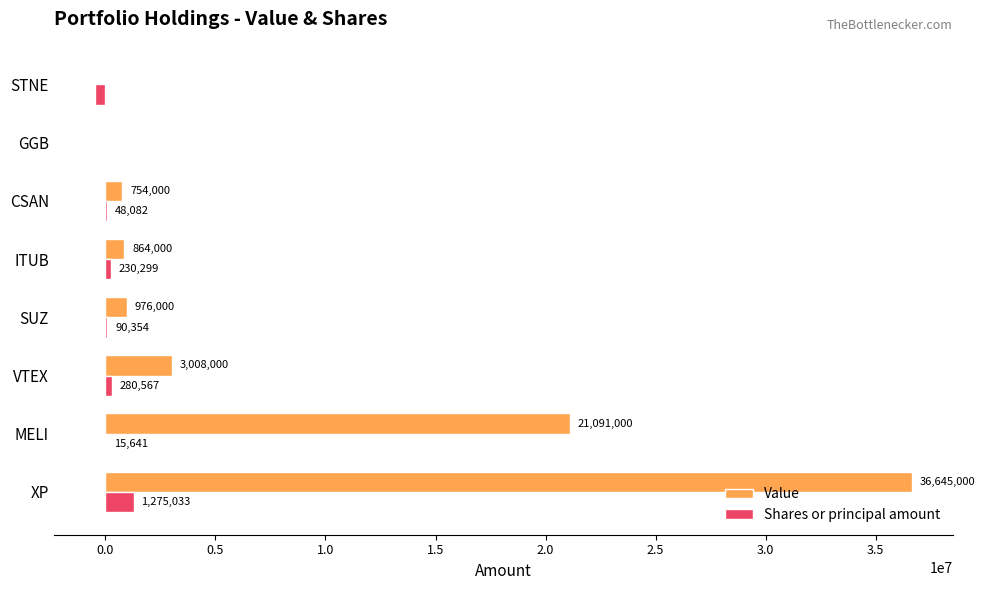

At which category is the sum across all series the highest?

XP